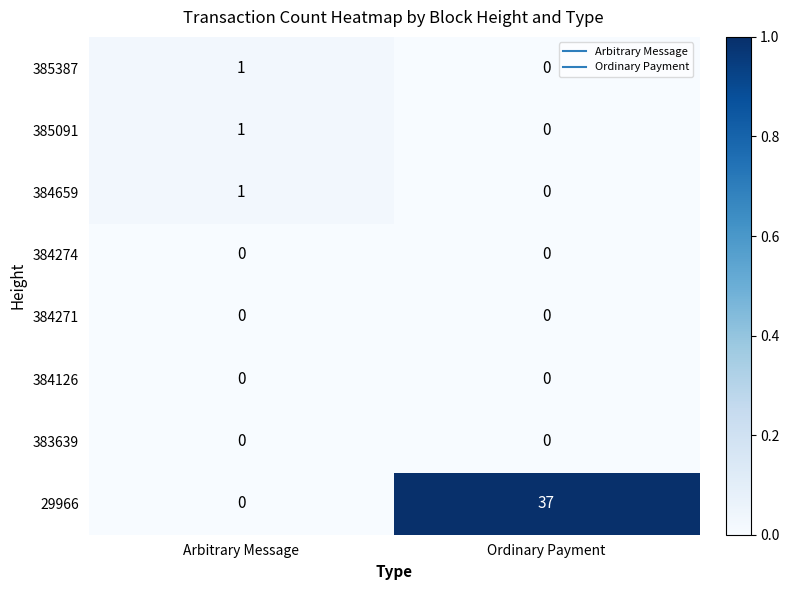

What is the difference between the 29966 values at Ordinary Payment and Arbitrary Message?

37